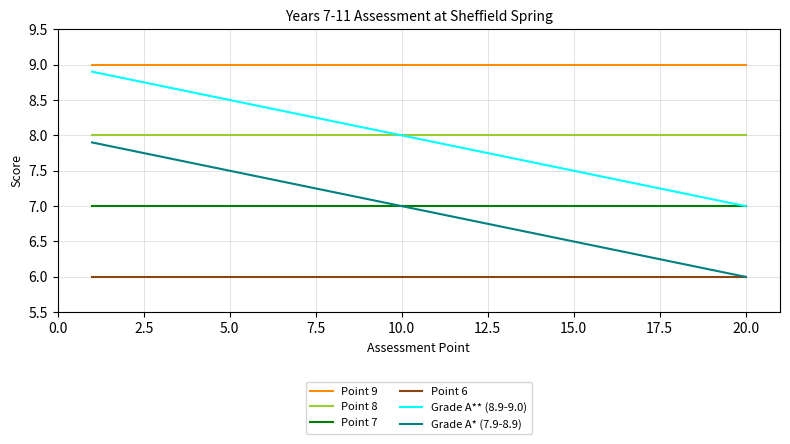

Reading left to right, what are all the values shown in this chart?

Point 9: 9.0	9.0	9.0	9.0	9.0	9.0	9.0	9.0	9.0	9.0	9.0	9.0	9.0	9.0	9.0	9.0	9.0	9.0	9.0	9.0
Point 8: 8.0	8.0	8.0	8.0	8.0	8.0	8.0	8.0	8.0	8.0	8.0	8.0	8.0	8.0	8.0	8.0	8.0	8.0	8.0	8.0
Point 7: 7.0	7.0	7.0	7.0	7.0	7.0	7.0	7.0	7.0	7.0	7.0	7.0	7.0	7.0	7.0	7.0	7.0	7.0	7.0	7.0
Point 6: 6.0	6.0	6.0	6.0	6.0	6.0	6.0	6.0	6.0	6.0	6.0	6.0	6.0	6.0	6.0	6.0	6.0	6.0	6.0	6.0
Grade A** (8.9-9.0): 8.9	8.8	8.7	8.6	8.5	8.4	8.3	8.2	8.1	8.0	7.9	7.8	7.7	7.6	7.5	7.4	7.3	7.2	7.1	7.0
Grade A* (7.9-8.9): 7.9	7.8	7.7	7.6	7.5	7.4	7.3	7.2	7.1	7.0	6.9	6.8	6.7	6.6	6.5	6.4	6.3	6.2	6.1	6.0